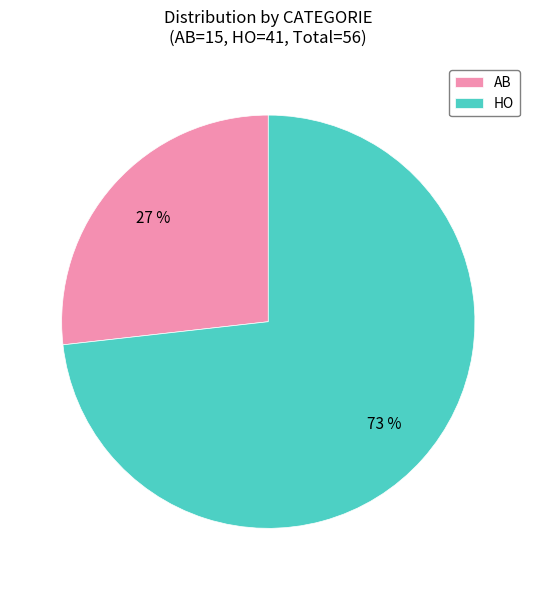

How many segments does this pie chart have?

2